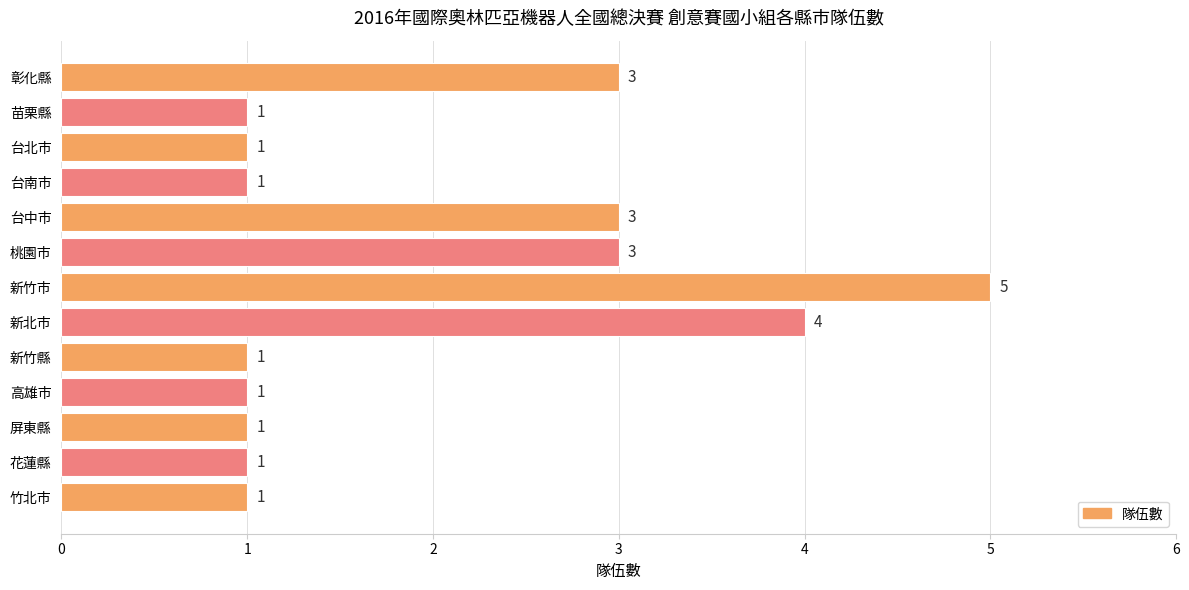

What is the minimum value shown in the chart?

1